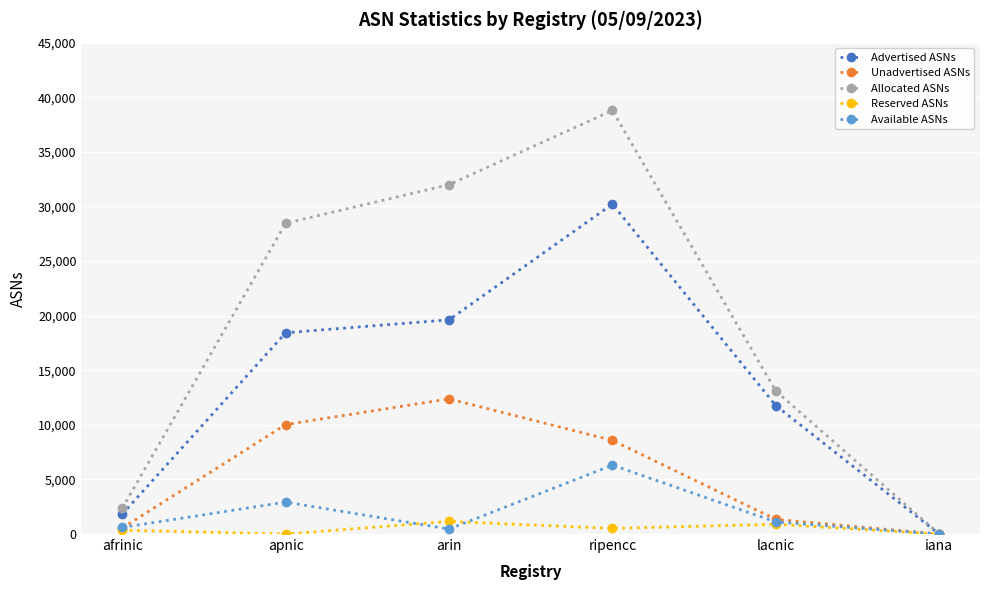

What is the label of the 2nd point from the right?

lacnic